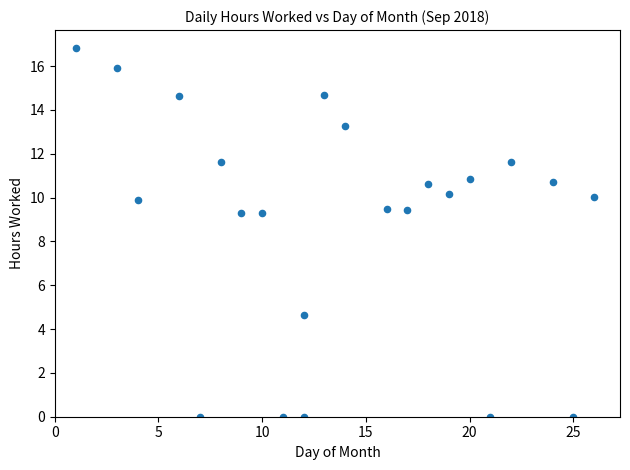

What is the range of Y values (max minus min)?

16.8